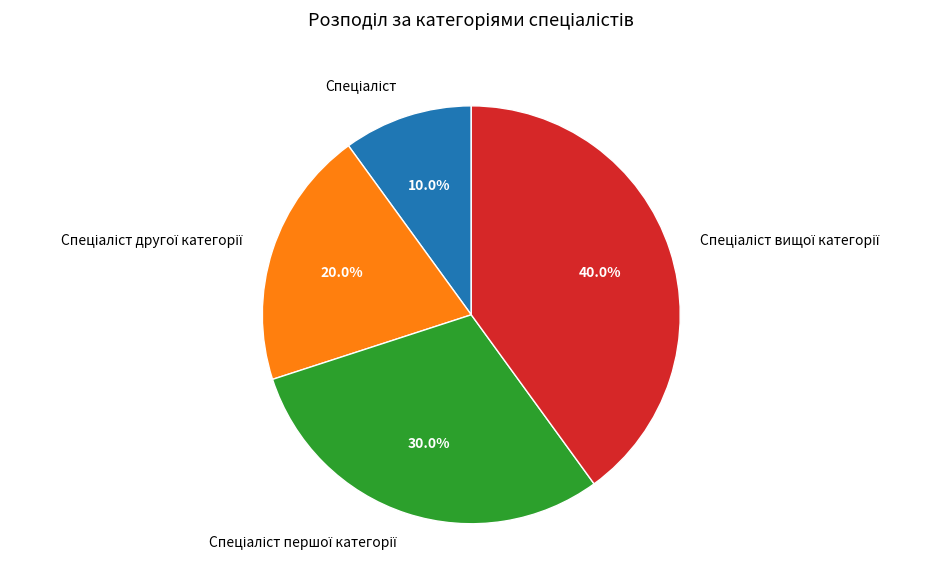

Does any single category account for the majority?

No